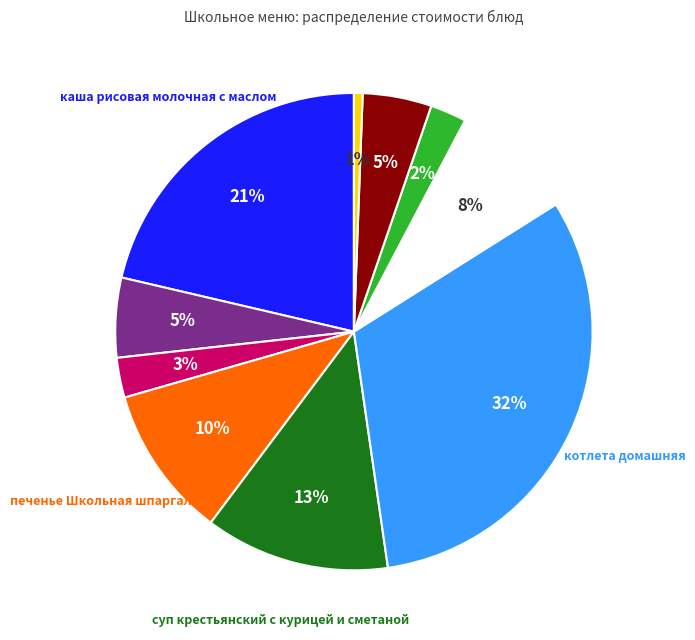

How many slices are in this pie chart?

10